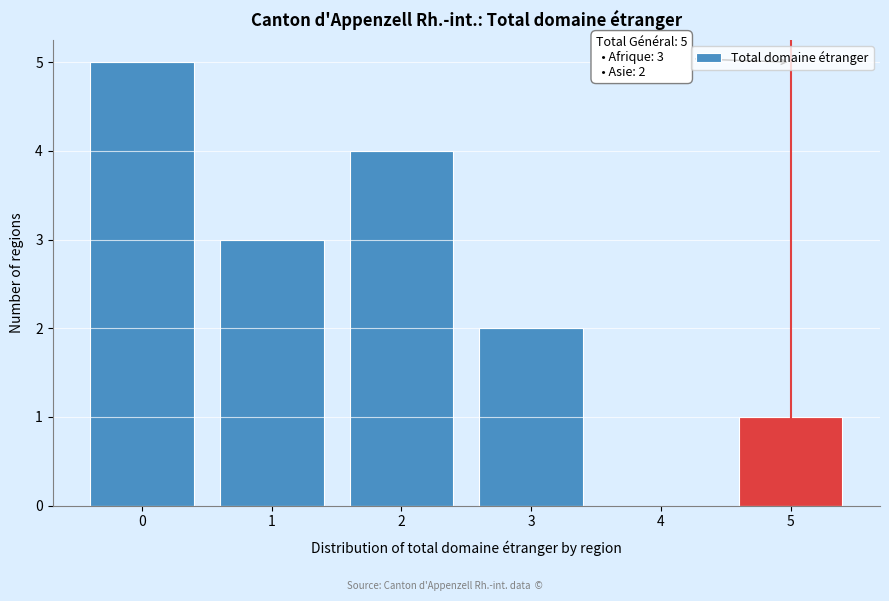

Reading left to right, list all the values displayed in this chart.

0=5	1=3	2=4	3=2	4=0	5=1